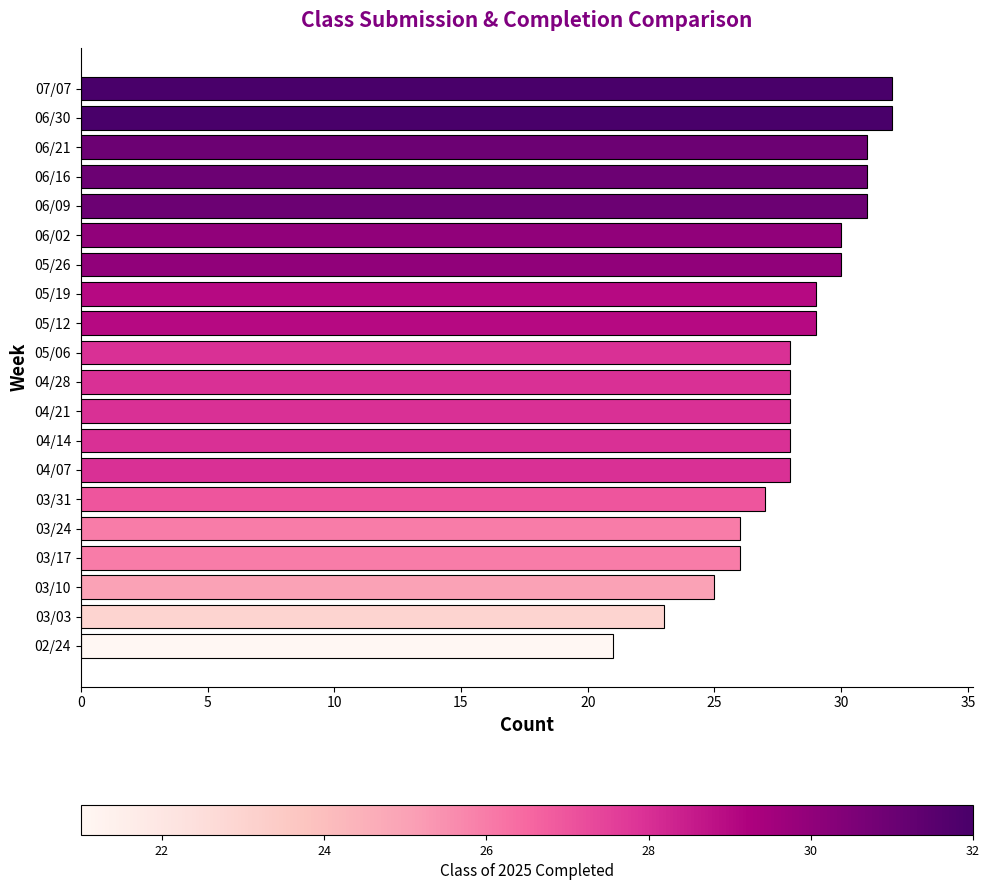

What is the change in value from 07/07 to 04/14?

-4